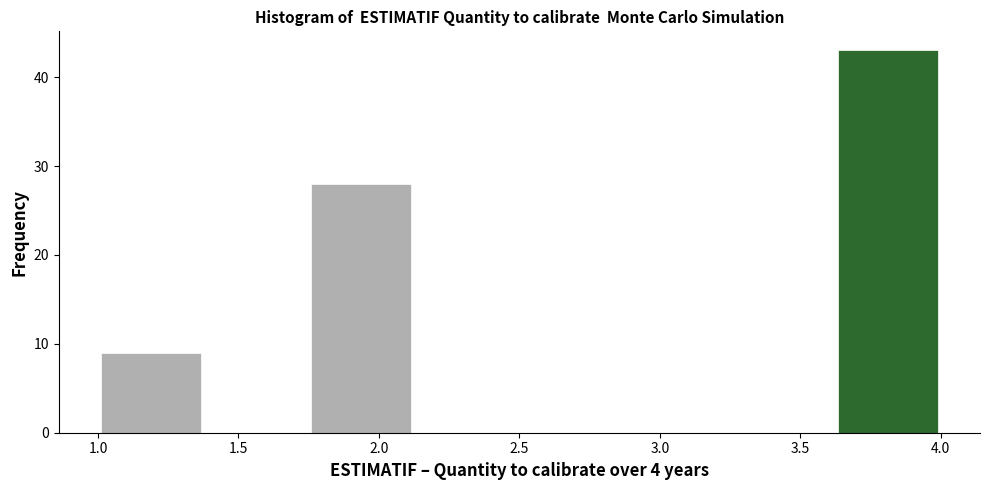

How tall is the bar that spans 1.750 to 2.125 on the x-axis? Neither the bar edges nor the heights are printed on the chart, so give them approximately, as read against the axes.

28